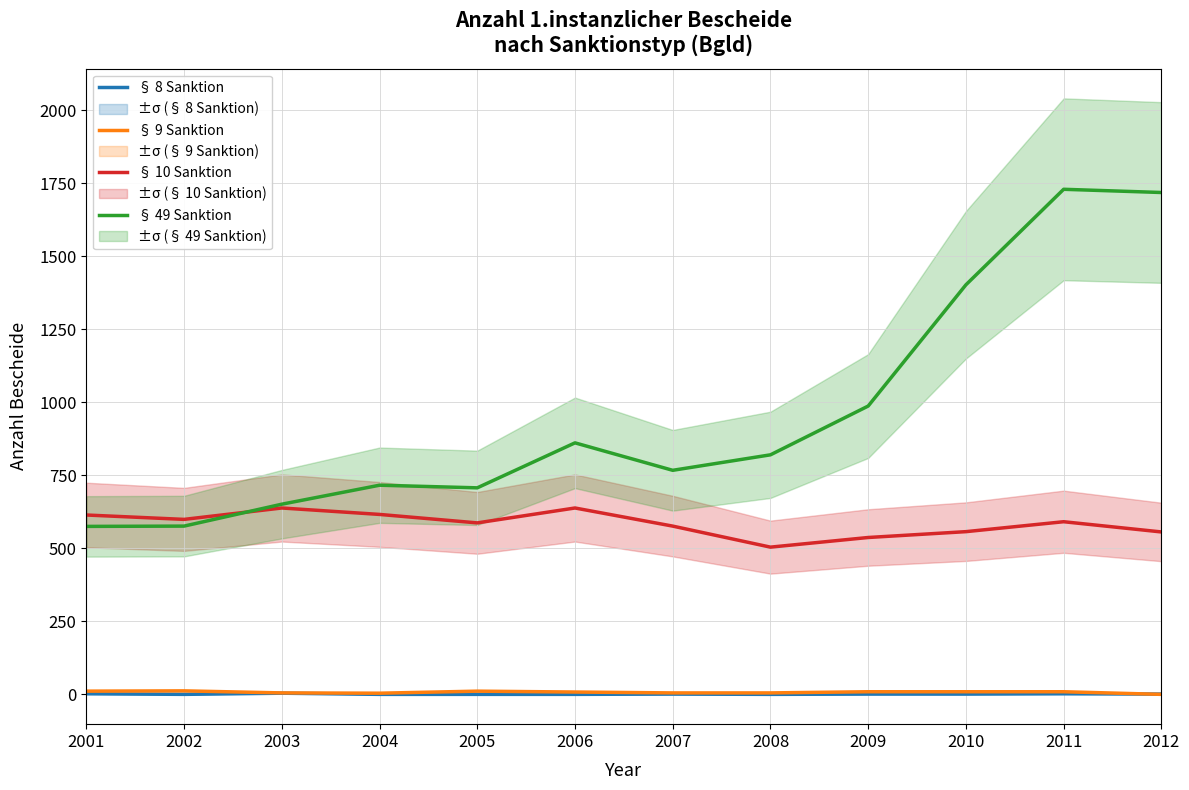

What is the total value across all series at 2005?

1305